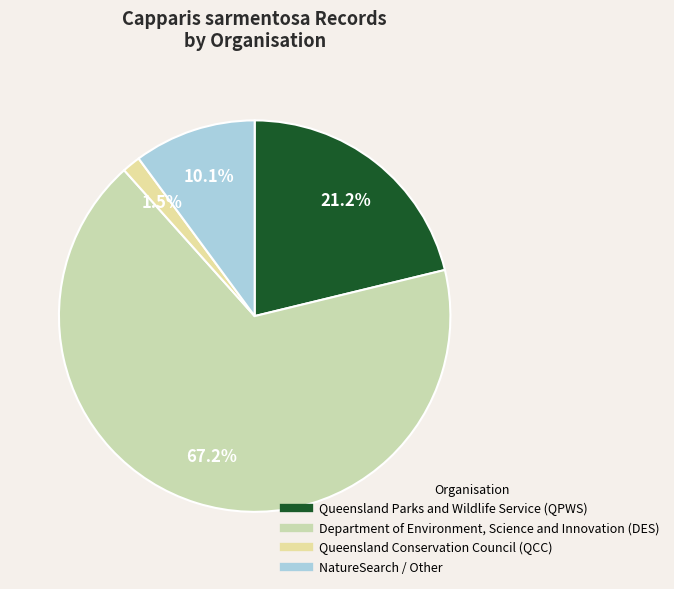

Do Queensland Parks and Wildlife Service (QPWS) and NatureSearch / Other together represent more than half of the pie?

No